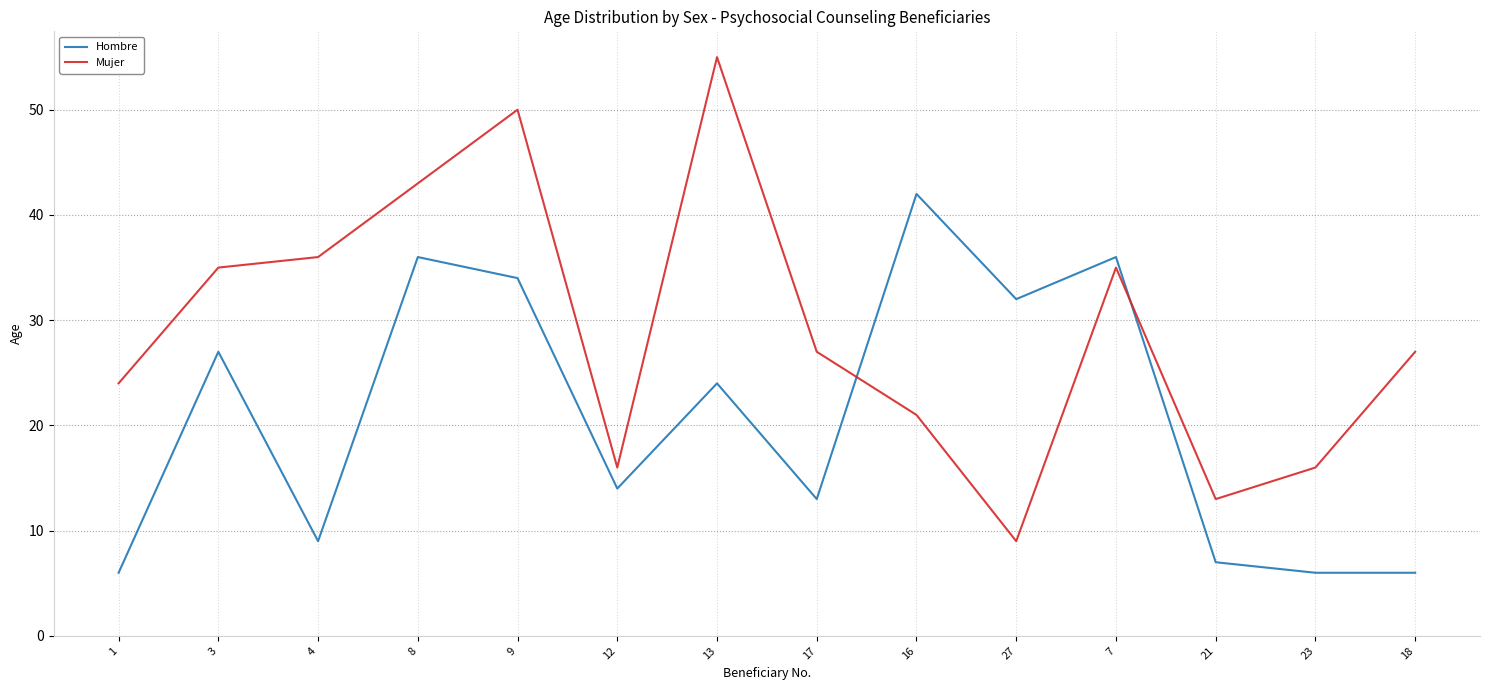

At which label does Mujer reach its minimum?

27